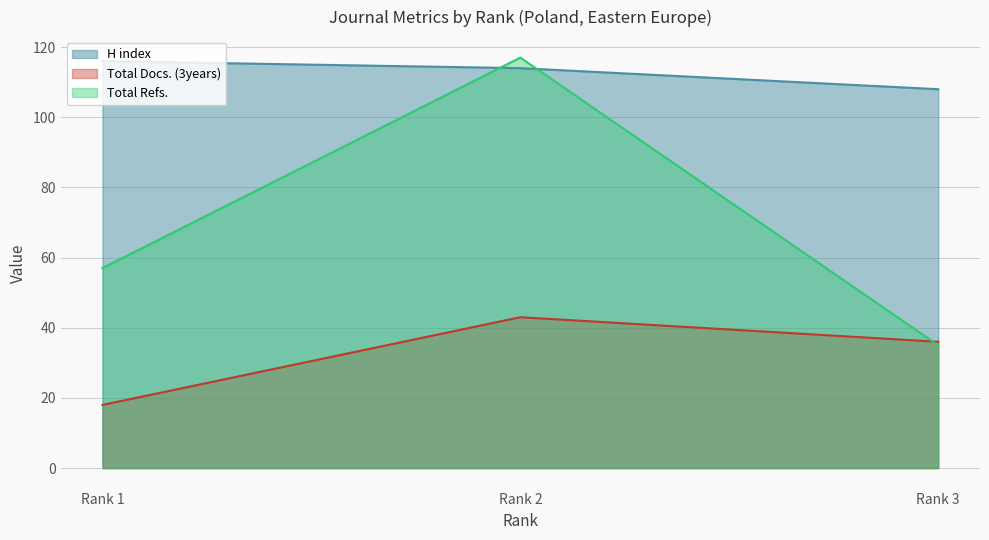

The Total Docs. (3years) series shows 43 at Rank 2. True or false?

True